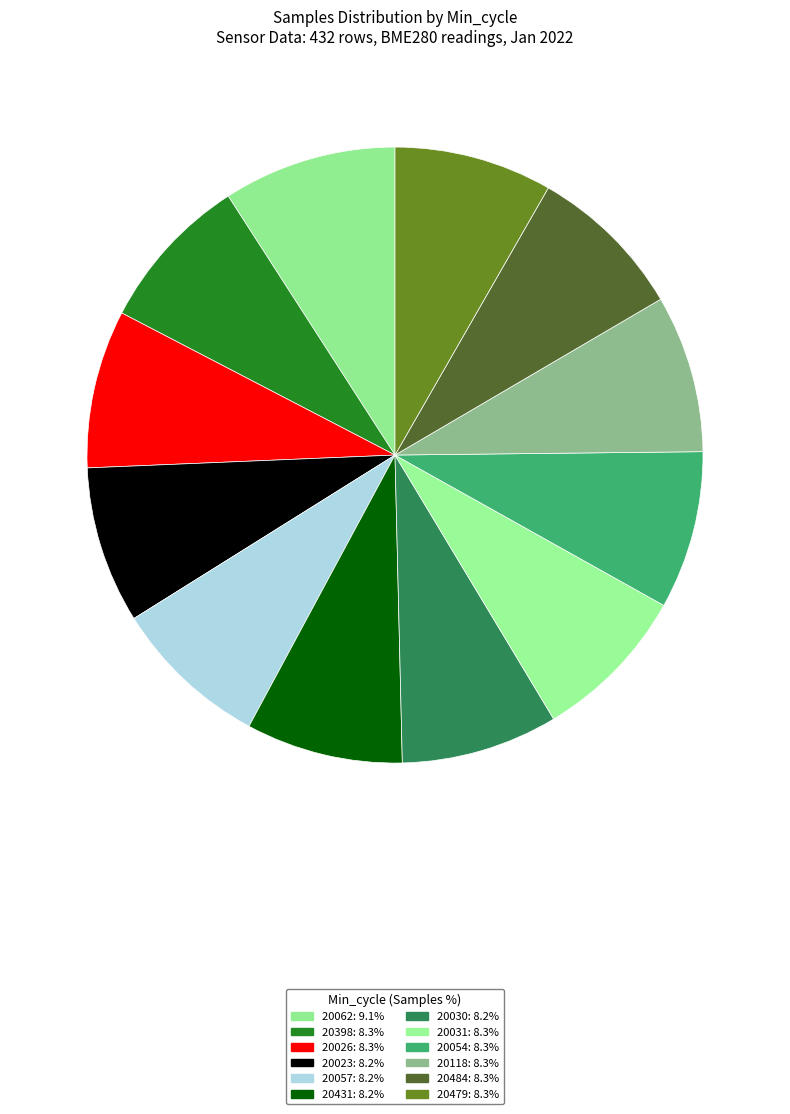

To the nearest percent, what portion does 20031 represent?

8%